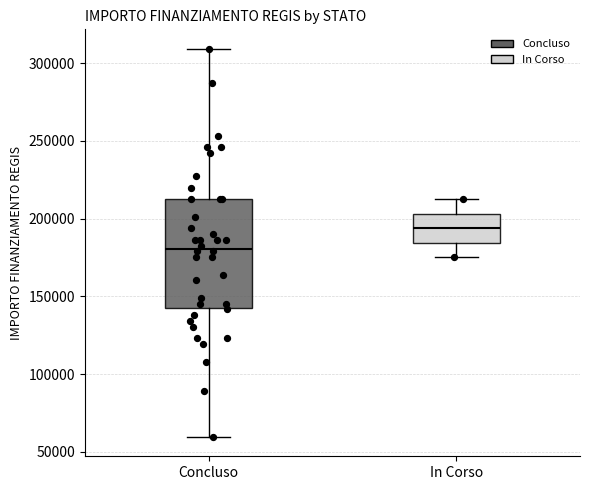

Which box is the tallest, from its lower edge to its upper edge?

Concluso